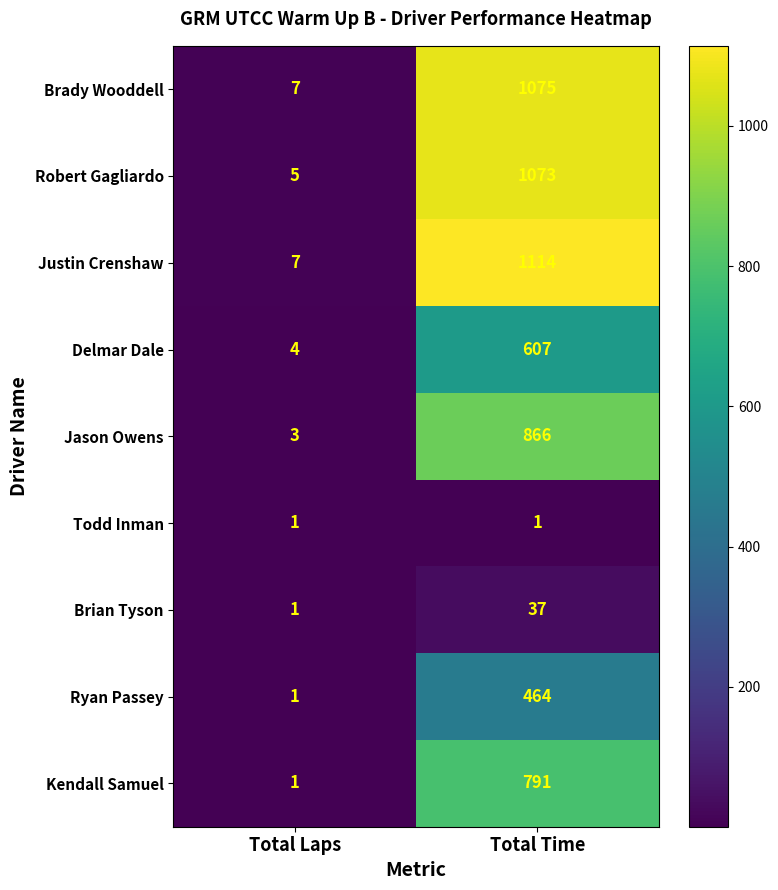

The Brian Tyson series shows 37 at Total Time. True or false?

True